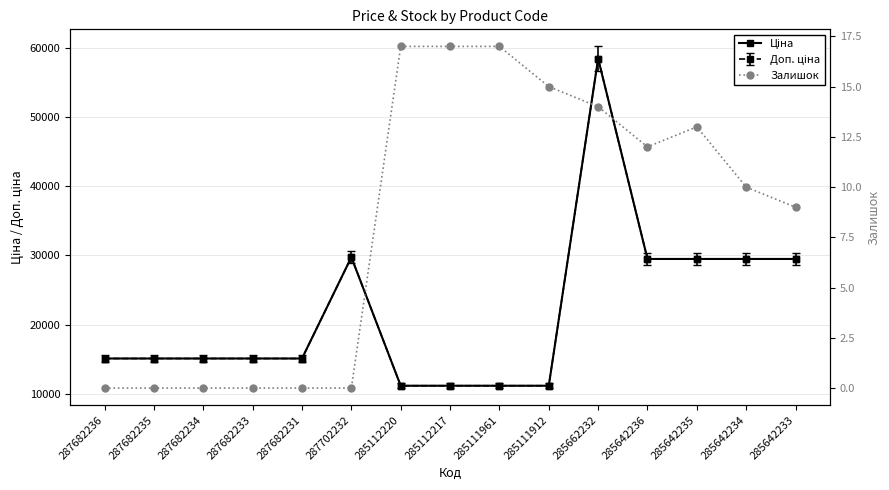

True or false: Залишок and Ціна intersect in this chart.

False